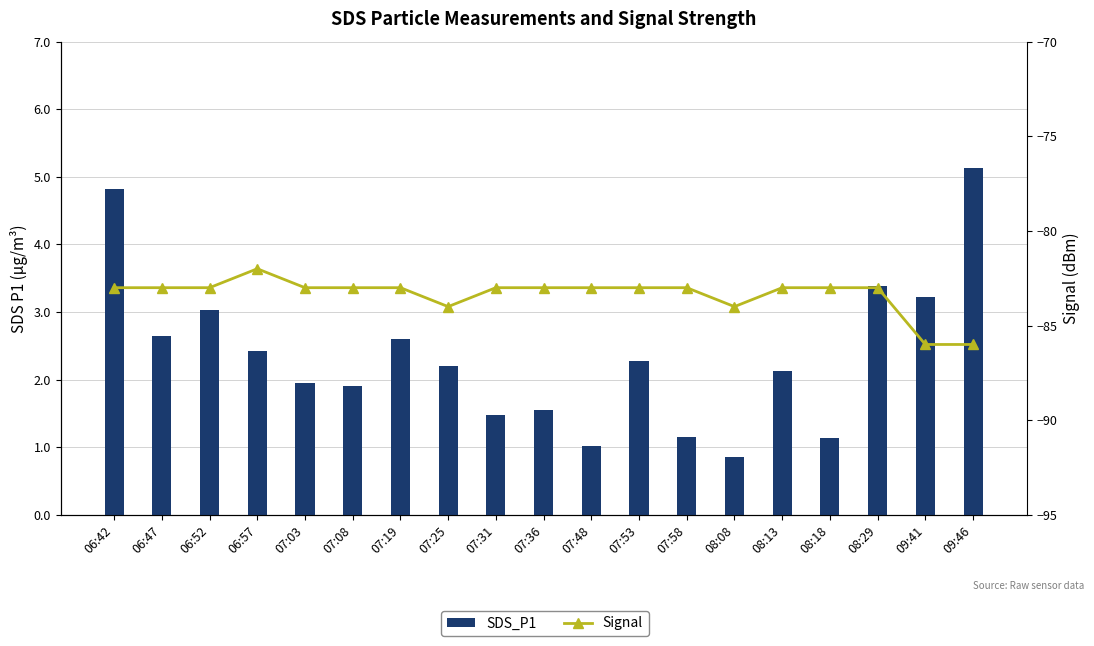

Rank the categories by SDS_P1 value from highest to lowest.

09:46, 06:42, 08:29, 09:41, 06:52, 06:47, 07:19, 06:57, 07:53, 07:25, 08:13, 07:03, 07:08, 07:36, 07:31, 07:58, 08:18, 07:48, 08:08